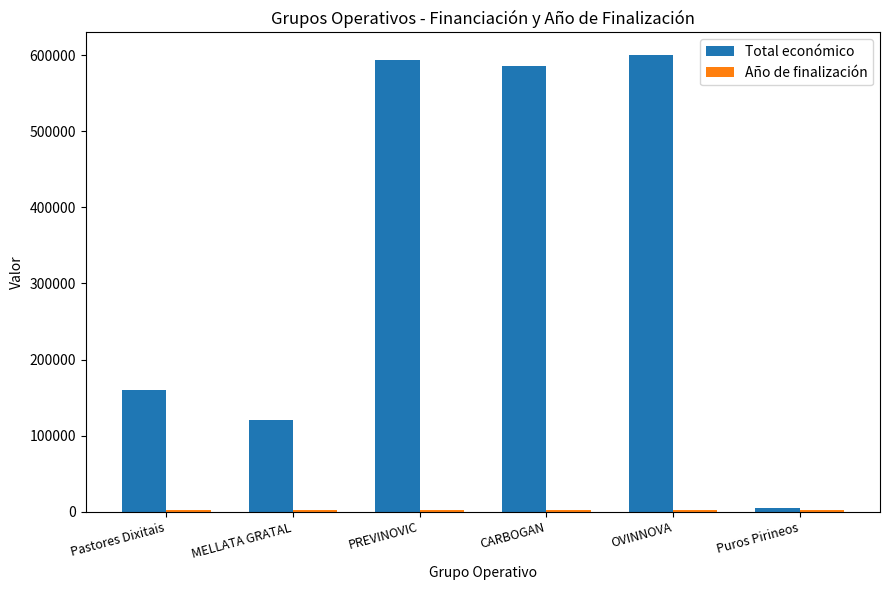

What is the spread (max minus min) of values at Puros Pirineos?

2300